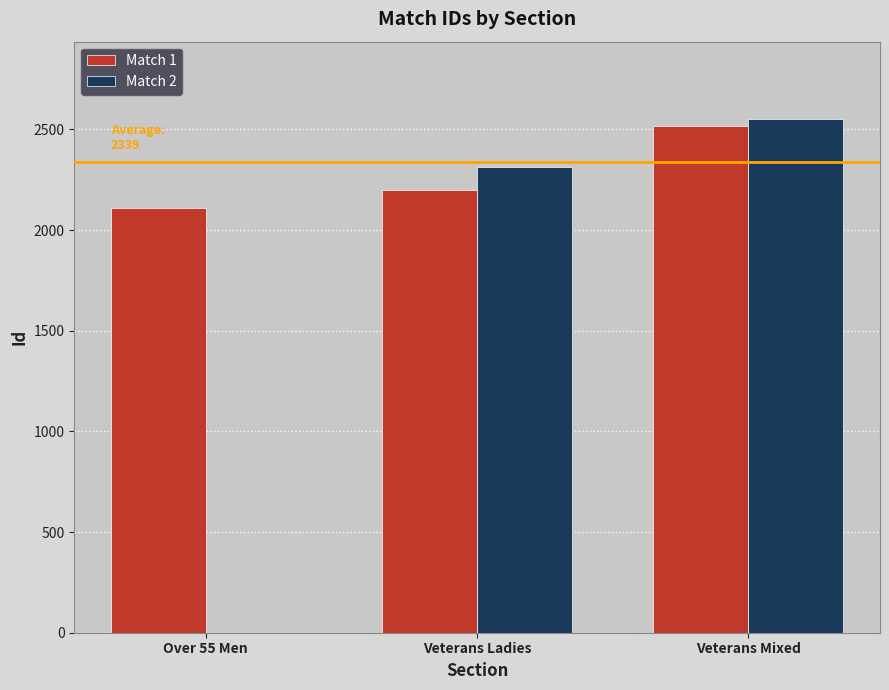

Reading left to right, what are all the values shown in this chart?

Match 1: Over 55 Men=2112	Veterans Ladies=2199	Veterans Mixed=2518
Match 2: Over 55 Men=0	Veterans Ladies=2314	Veterans Mixed=2553